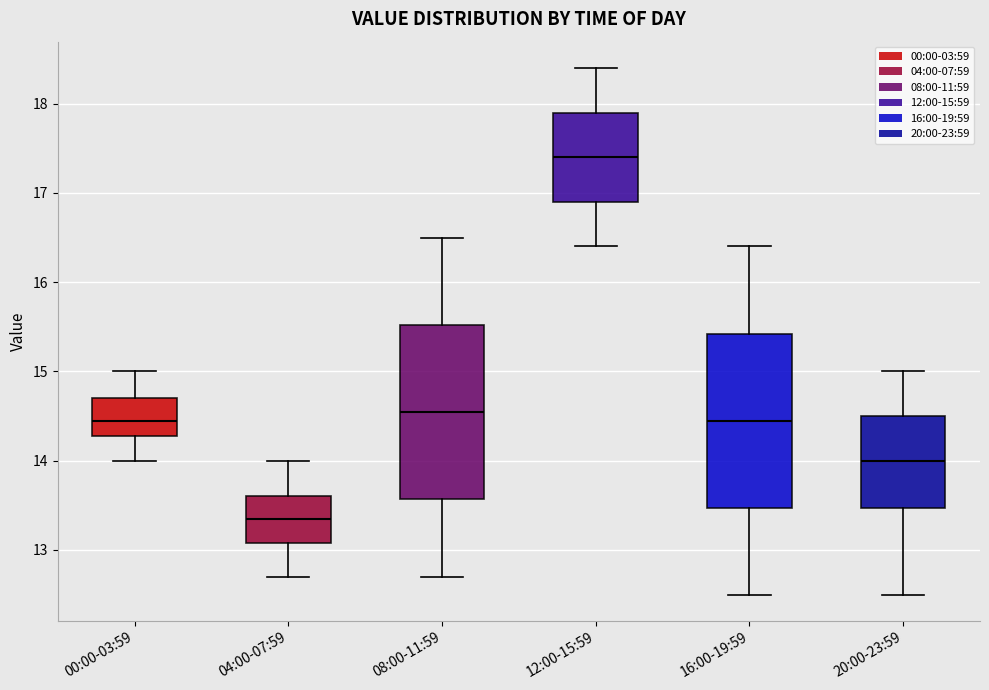

Reading left to right, transcribe this box plot: for each box, give where its median line is, the range the box spans, and where its two whiskers end, as read against the y-axis. The values are not printed on the chart, so give them approximately, as read against the axis.

00:00-03:59: median 14.5, box 14.3 to 14.7, whiskers 14.0 to 15.0
04:00-07:59: median 13.4, box 13.1 to 13.6, whiskers 12.7 to 14.0
08:00-11:59: median 14.6, box 13.6 to 15.5, whiskers 12.7 to 16.5
12:00-15:59: median 17.4, box 16.9 to 17.9, whiskers 16.4 to 18.4
16:00-19:59: median 14.5, box 13.5 to 15.4, whiskers 12.5 to 16.4
20:00-23:59: median 14.0, box 13.5 to 14.5, whiskers 12.5 to 15.0